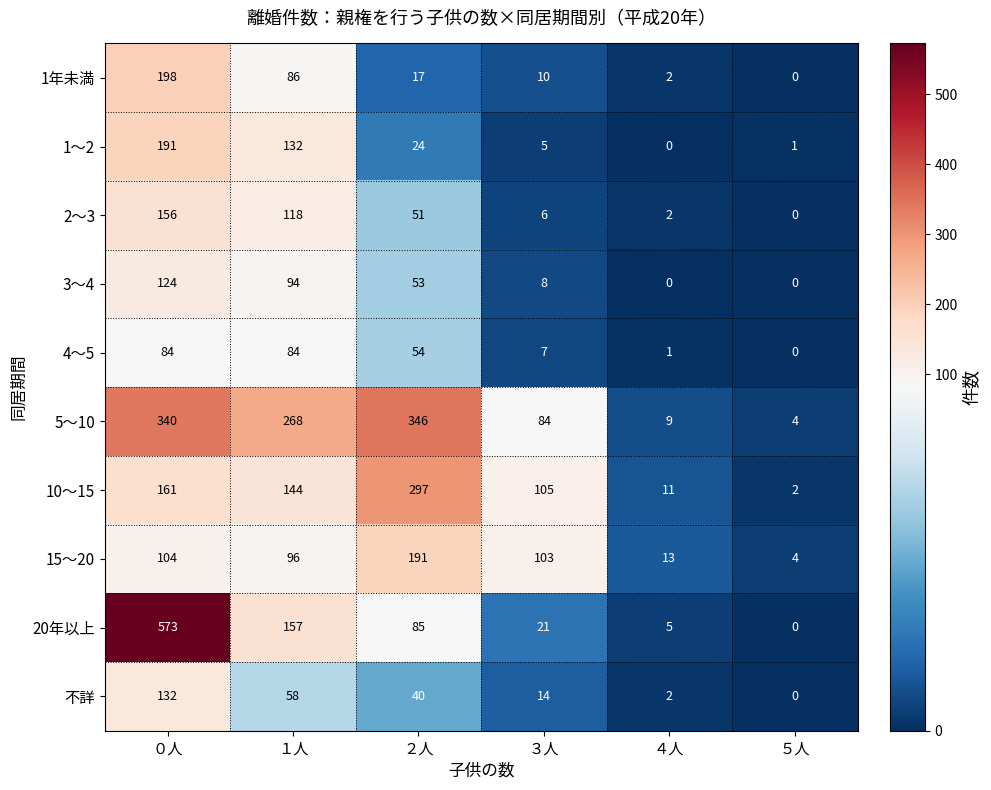

At how many categories does at least one series exceed 321?

2